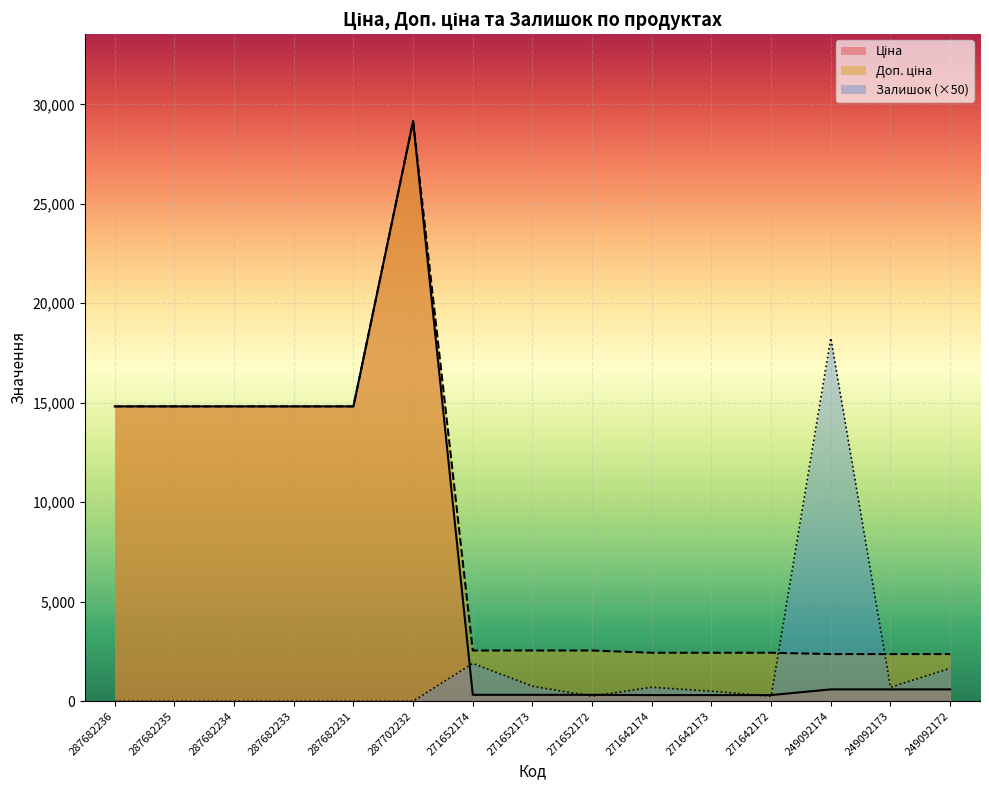

How many lines are shown in the chart?

3